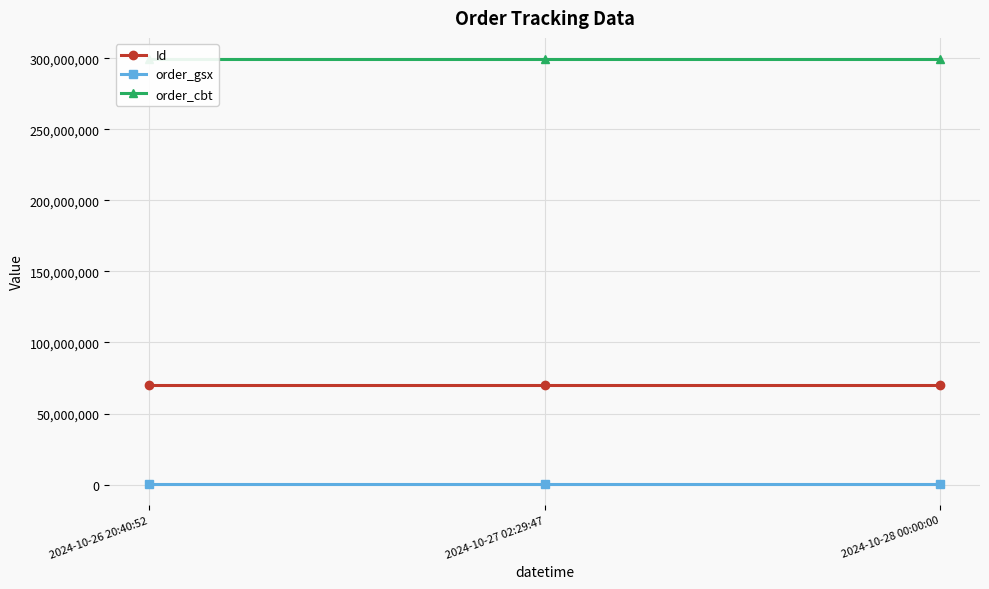

Is the value of Id at 2024-10-28 00:00:00 greater than the value of order_gsx at 2024-10-26 20:40:52?

Yes